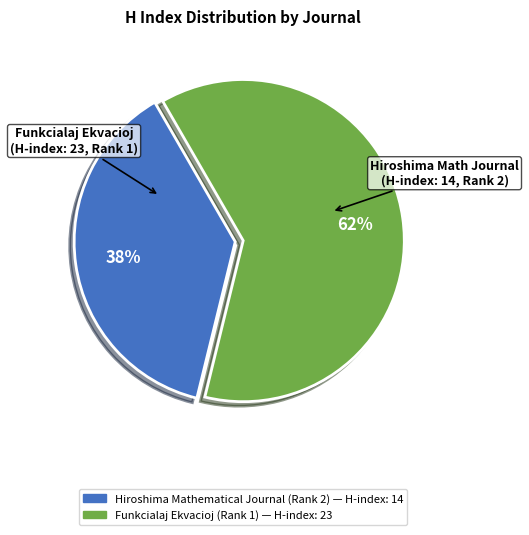

Which slice is the largest?

Funkcialaj Ekvacioj (Rank 1)